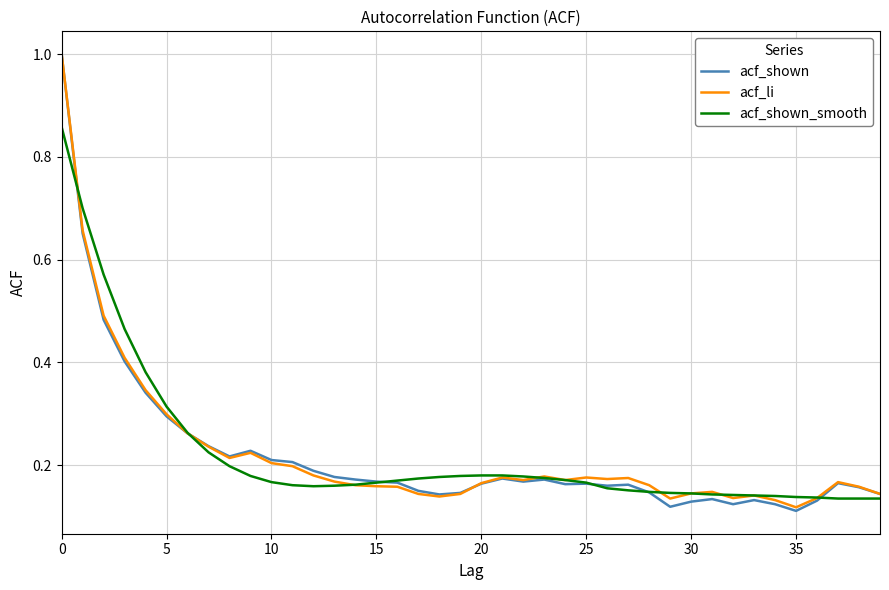

Which series has the widest spread of values?

acf_shown